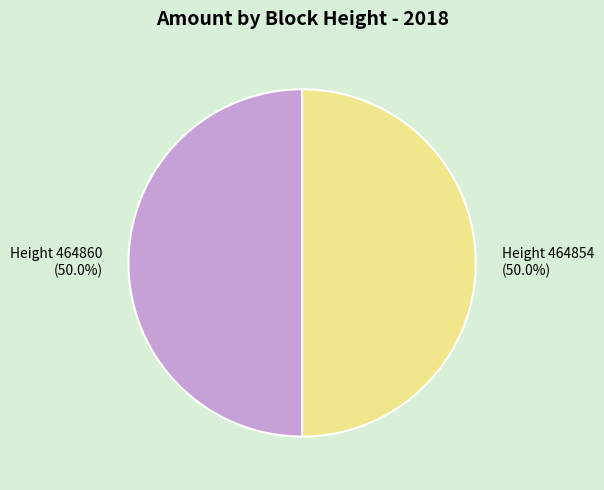

To the nearest percent, what is the average slice percentage?

50%